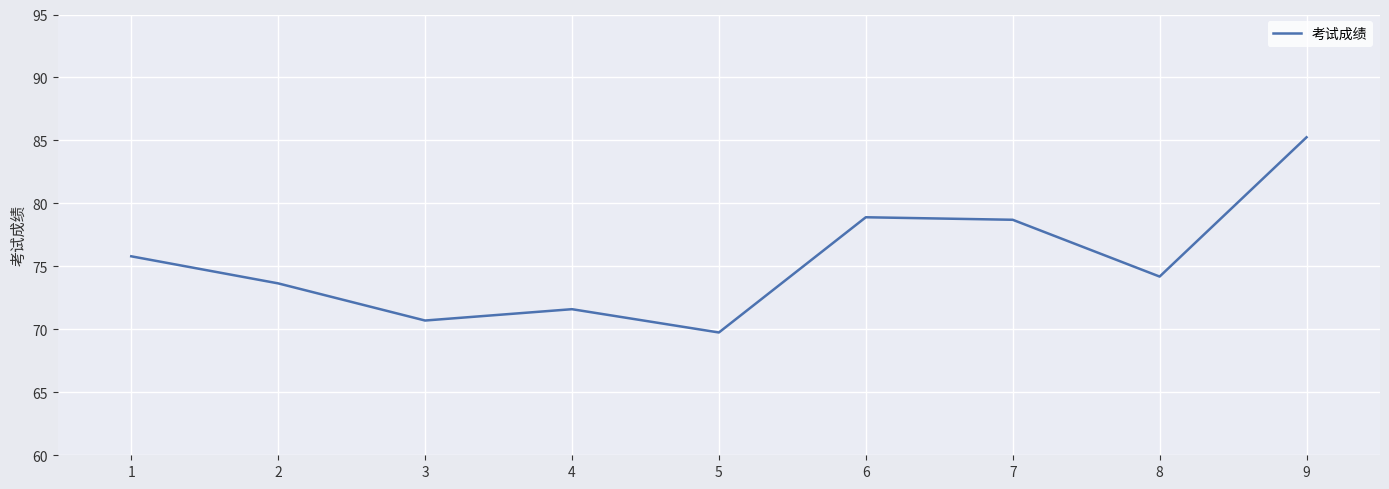

What is the change in value from 2 to 9?

+11.6